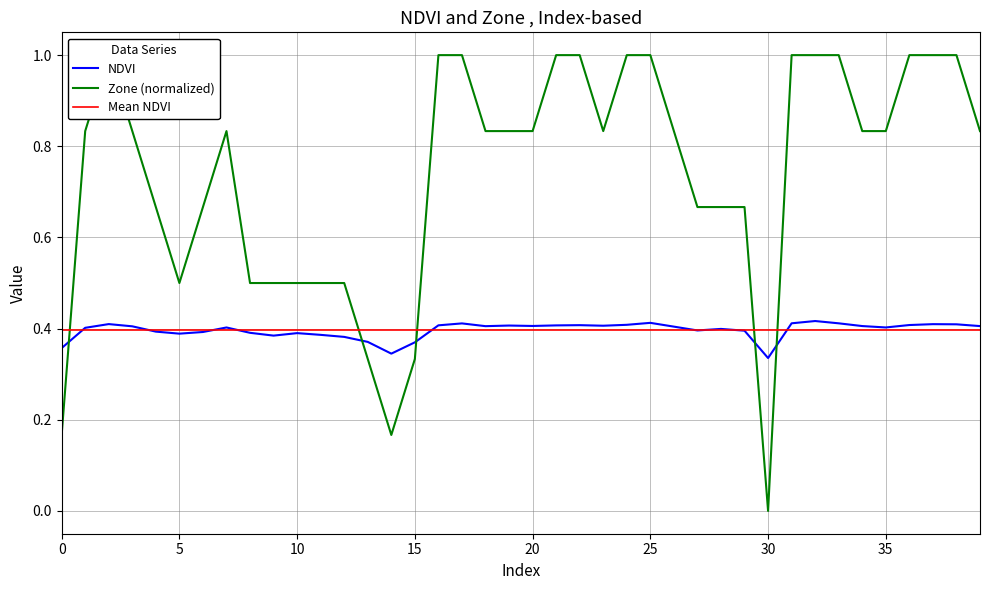

What is the highest value of the NDVI series?

0.4